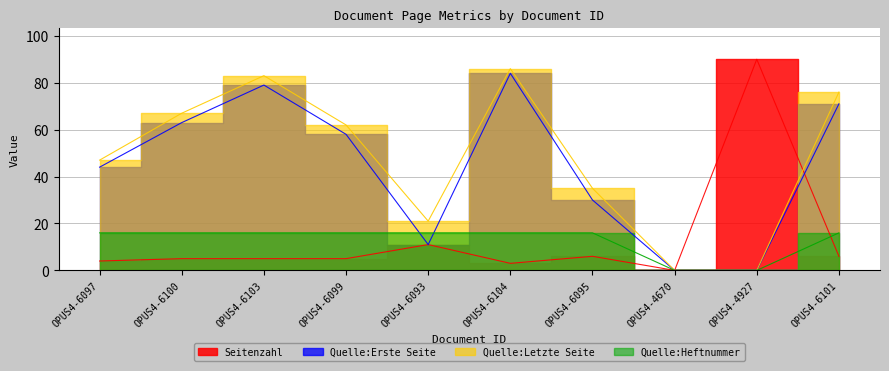

Between OPUS4-6103 and OPUS4-6104, which series saw the biggest shift?

Quelle:Erste Seite